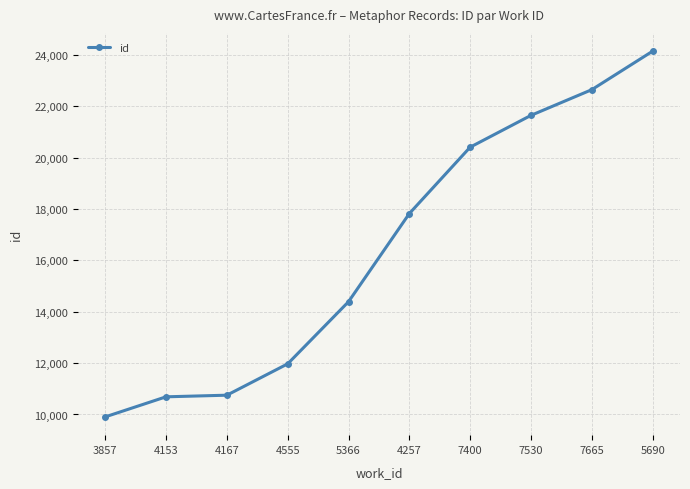

What is the smallest value displayed?

9907